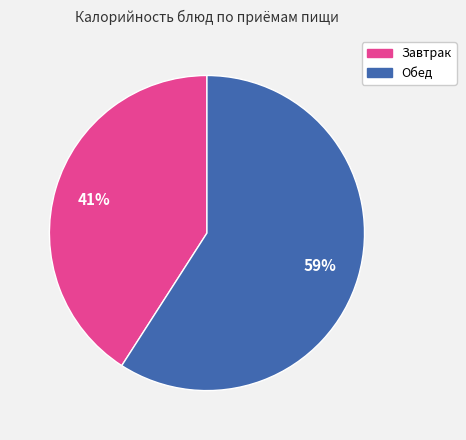

Is there a majority slice in this chart?

Yes